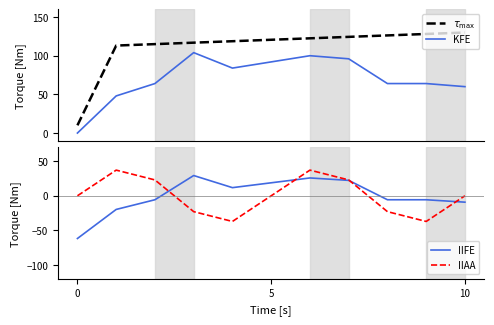

Is this an area chart (filled region under the line)?

No